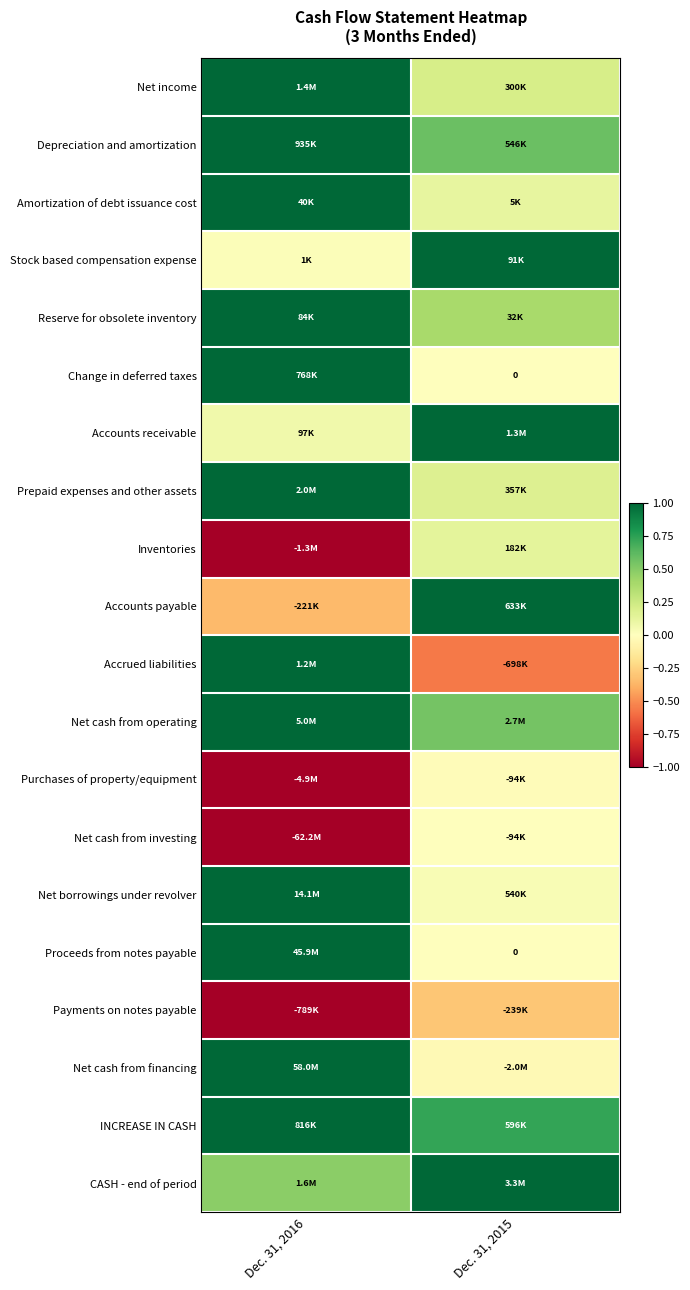

Is it true that Net income equals 1.0 at Dec. 31, 2016?

True